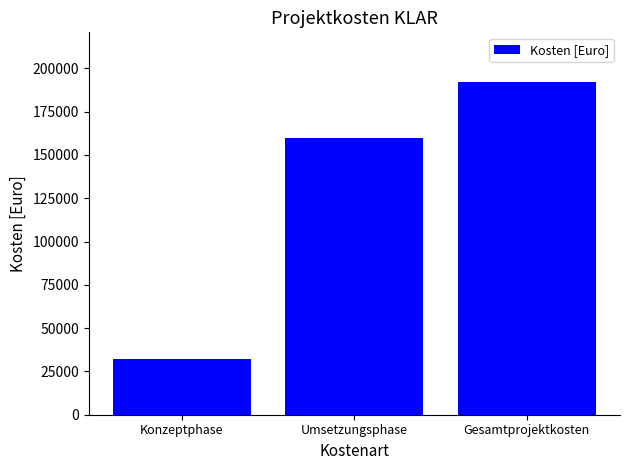

What is the ratio of the value at Gesamtprojektkosten to the value at Konzeptphase?

6.0